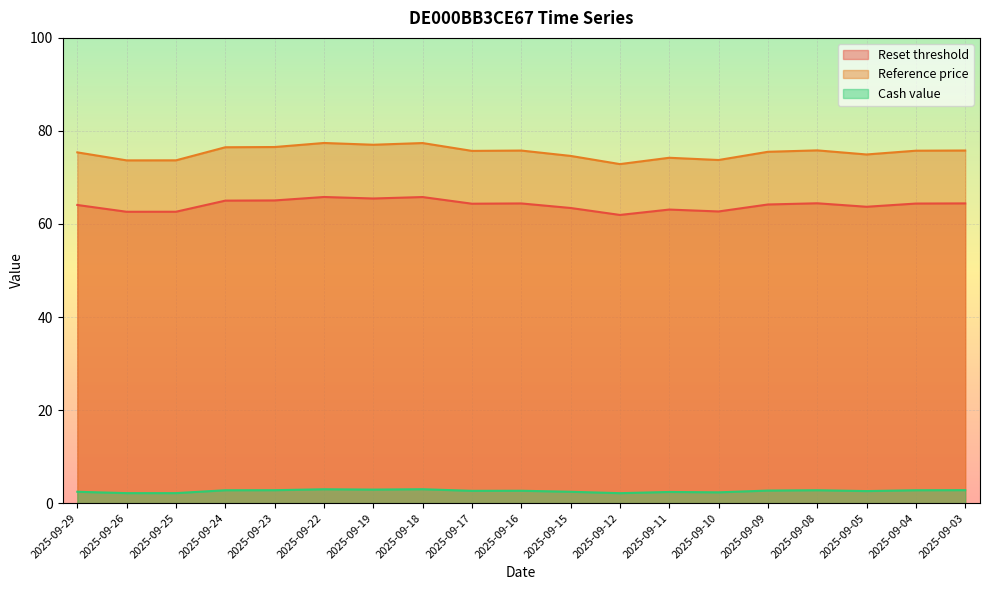

At which category does Reference price reach its first local peak?

2025-09-22